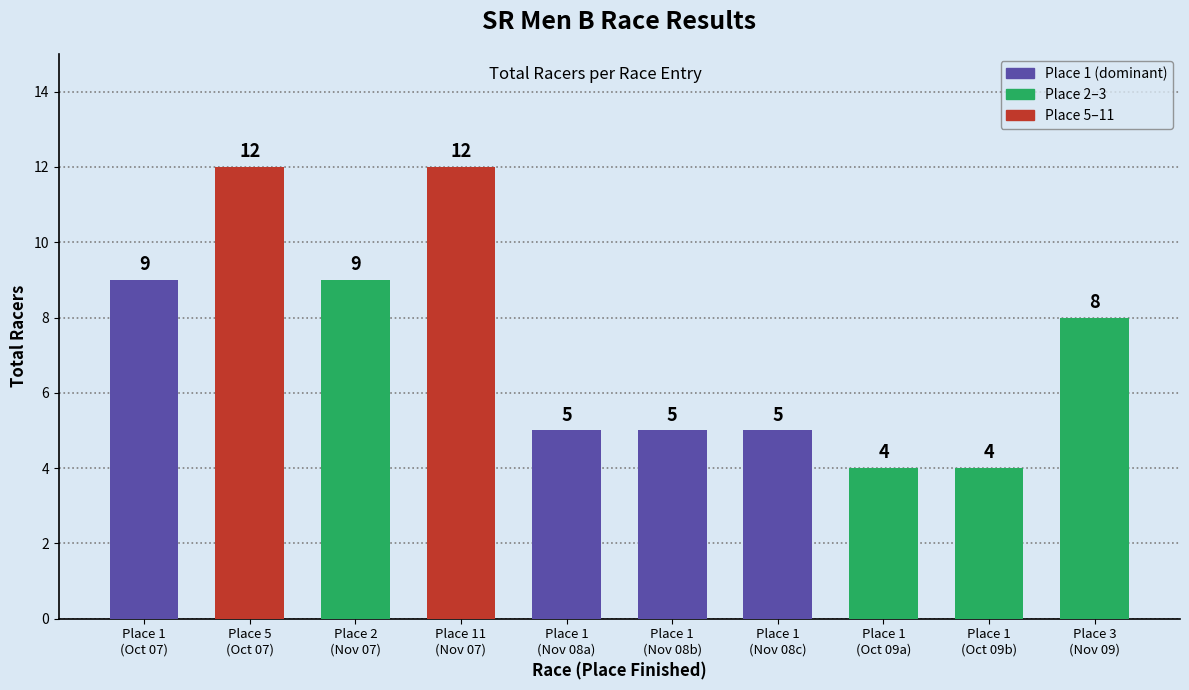

What is the value of the 7th bar from the left?

5